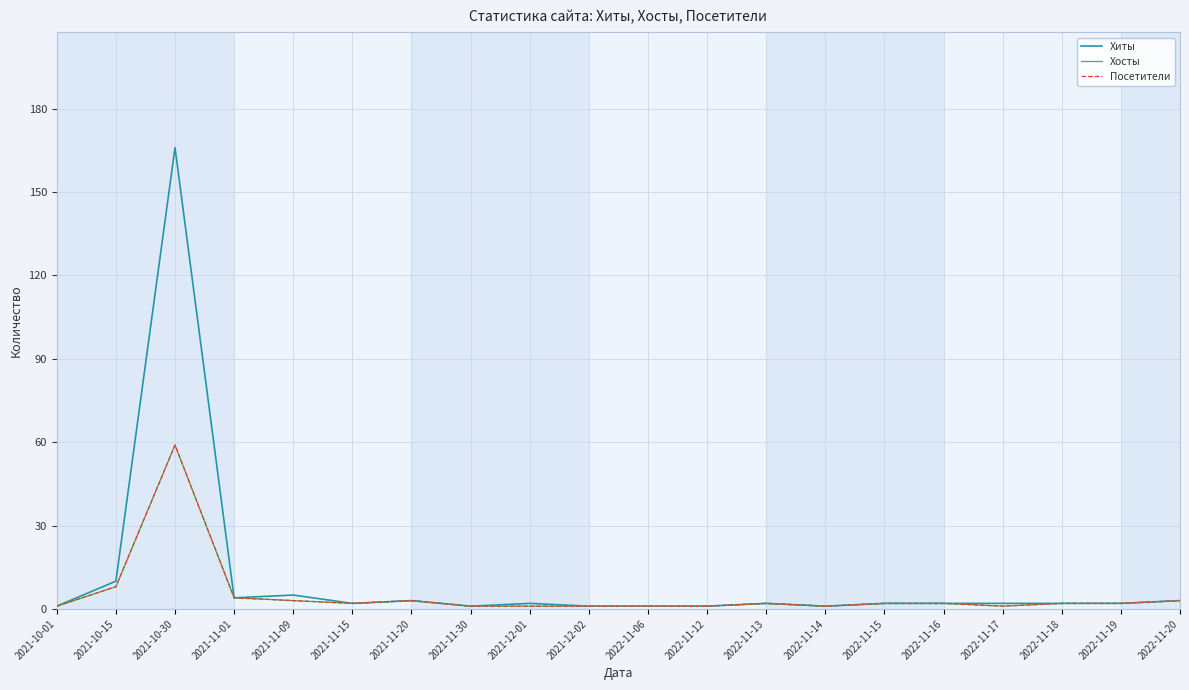

How many interior local peaks does the Хиты series have?

5